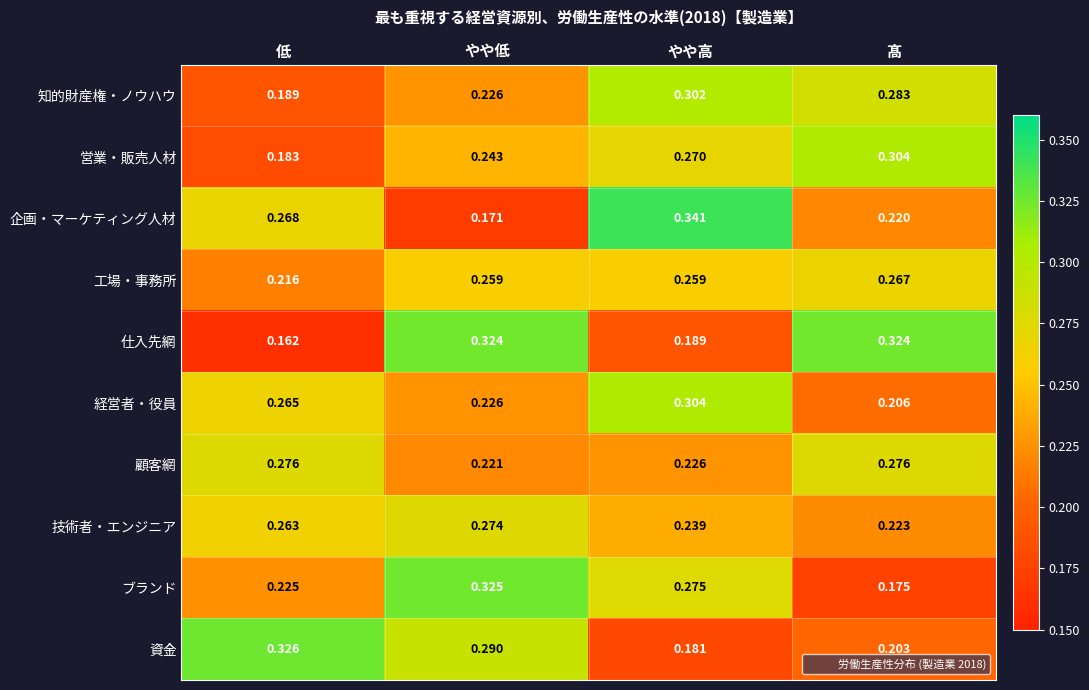

Rank the categories by 営業・販売人材 value from lowest to highest.

低, やや低, やや高, 髙